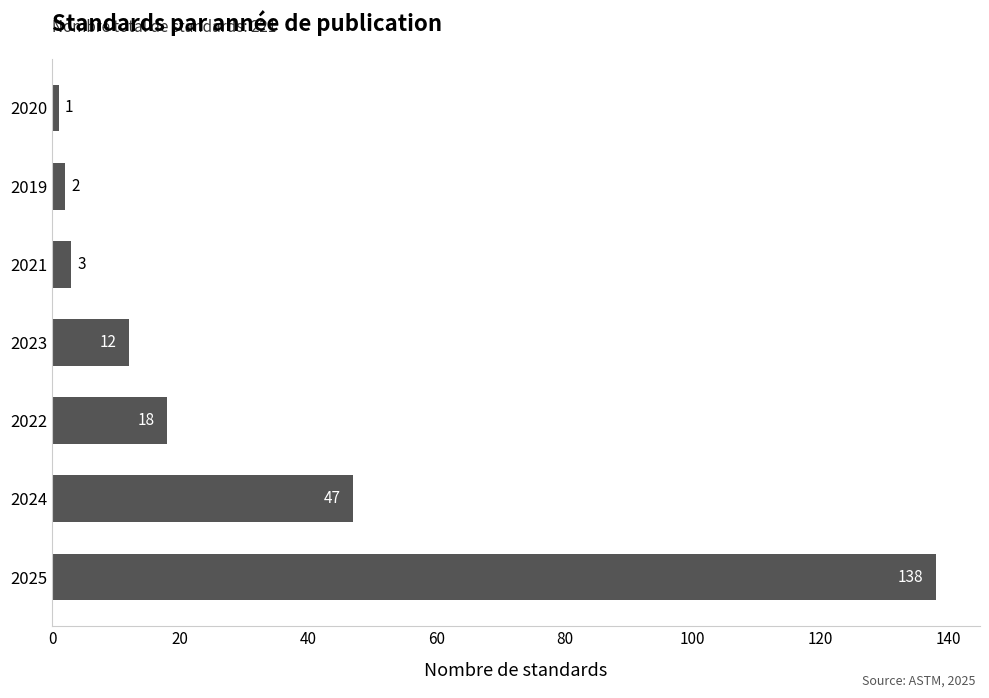

What is the change in value from 2025 to 2022?

-120